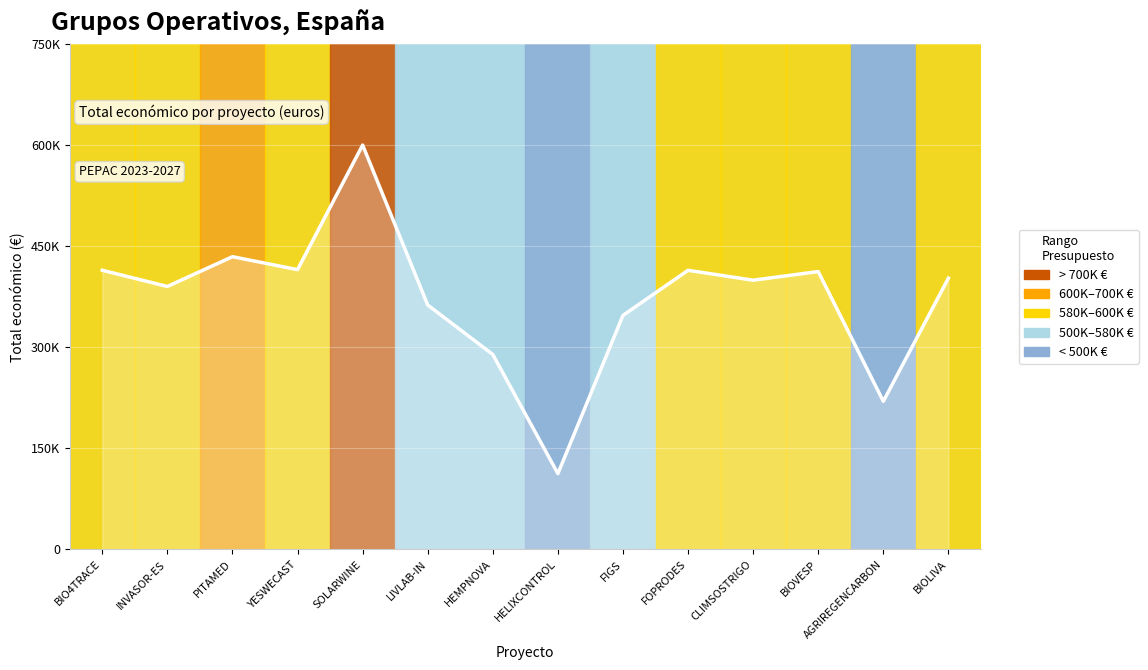

Which label corresponds to the smallest value in the chart?

HELIXCONTROL